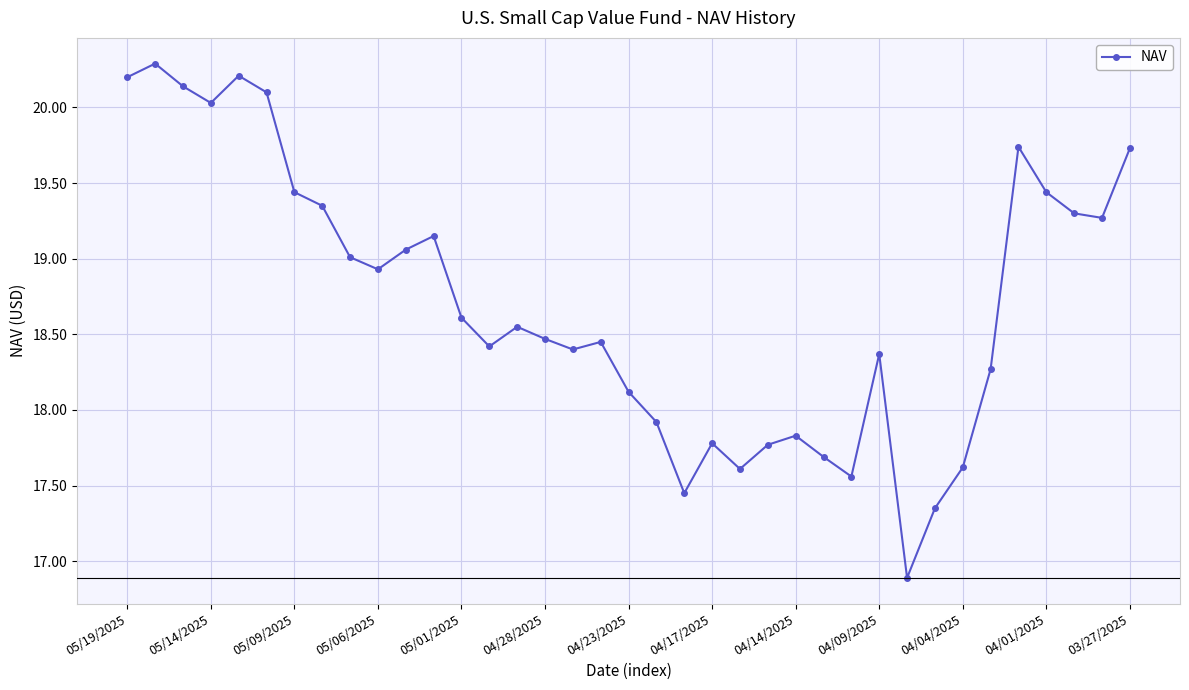

How many points are higher than both their immediate neighbors (excluding endpoints)?

9